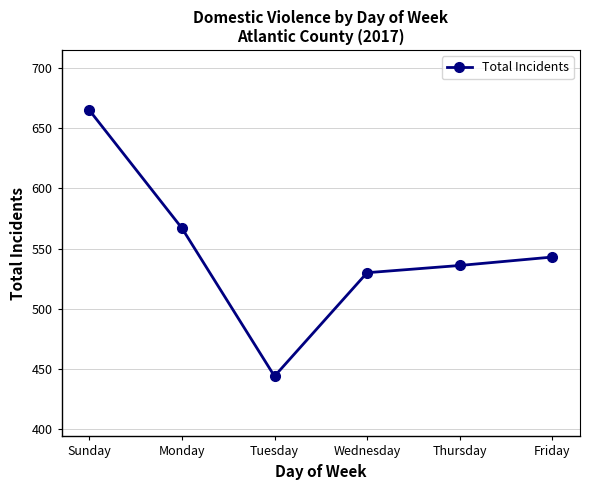

Between Tuesday and Sunday, which is larger?

Sunday